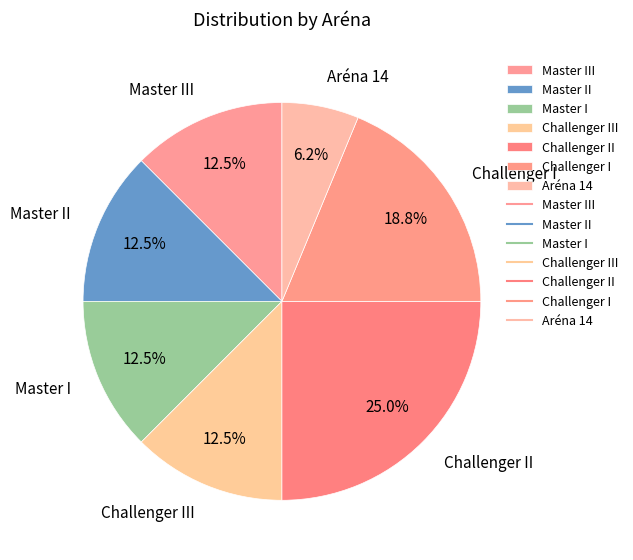

How many slices are in this pie chart?

7